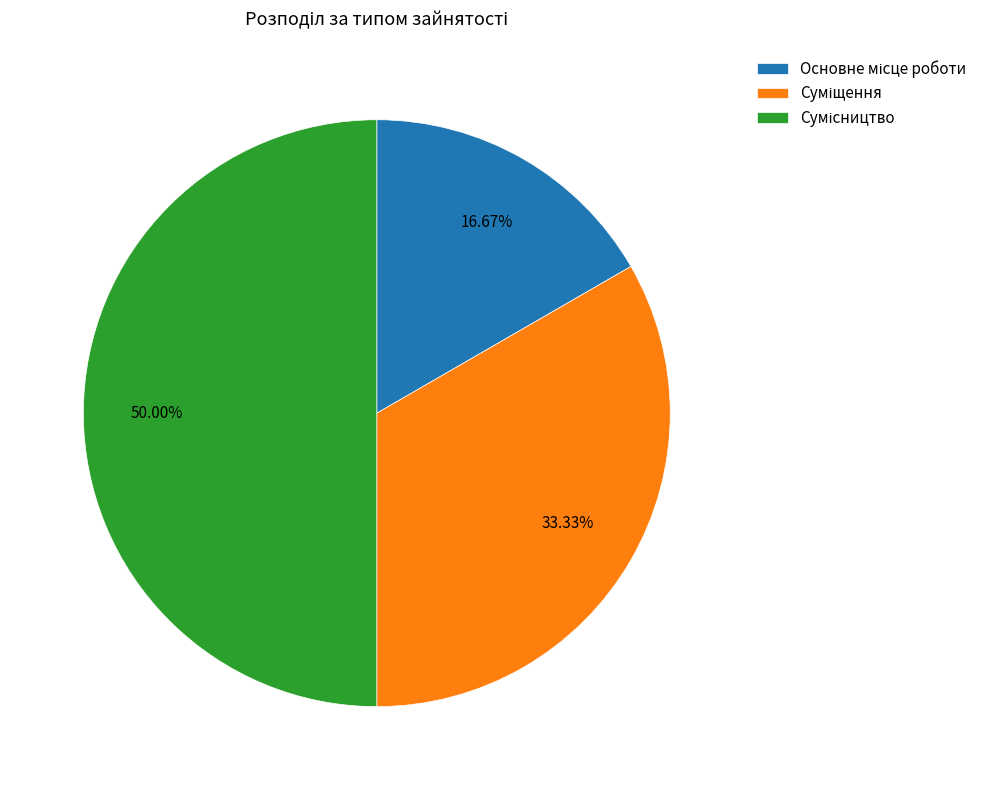

To the nearest percent, what is the difference between the largest and smallest slice percentages?

33%